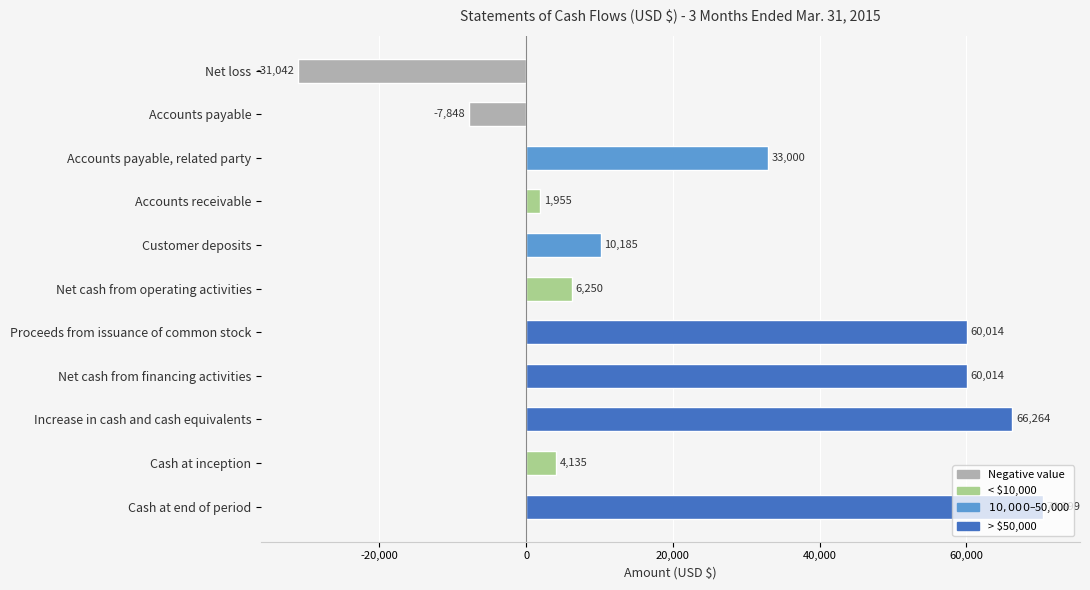

What is the maximum value shown in the chart?

70399